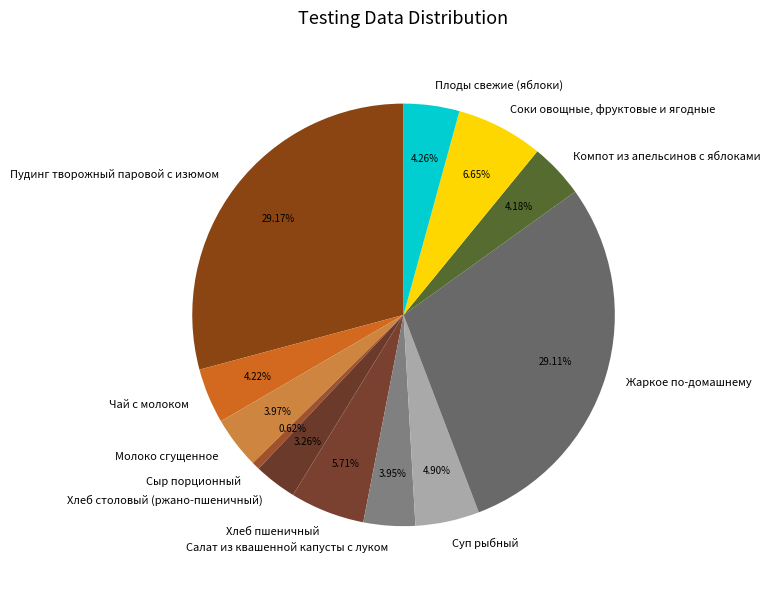

Count the number of slices in the pie.

12